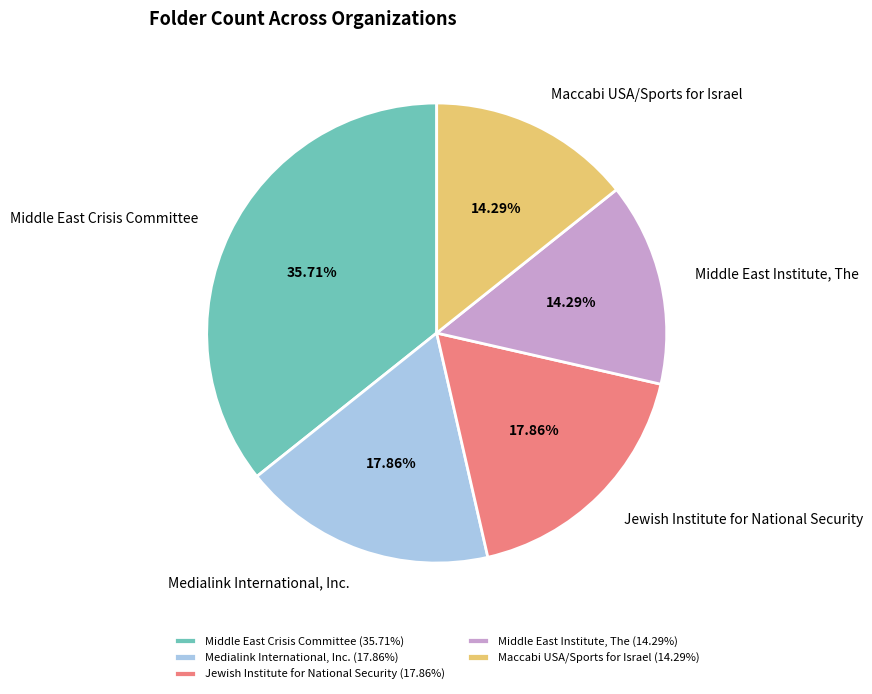

What is the total percentage of Middle East Institute, The and Middle East Crisis Committee?

50.0%